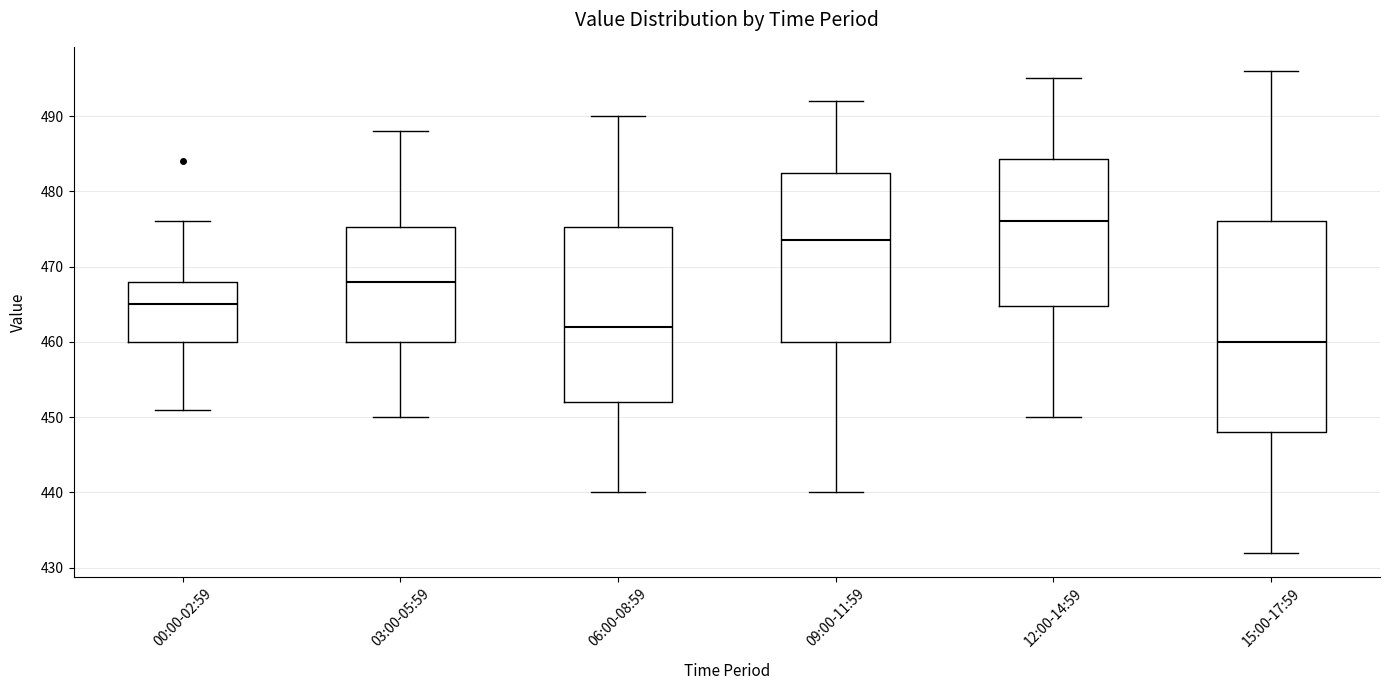

Which box has the highest median line?

12:00-14:59